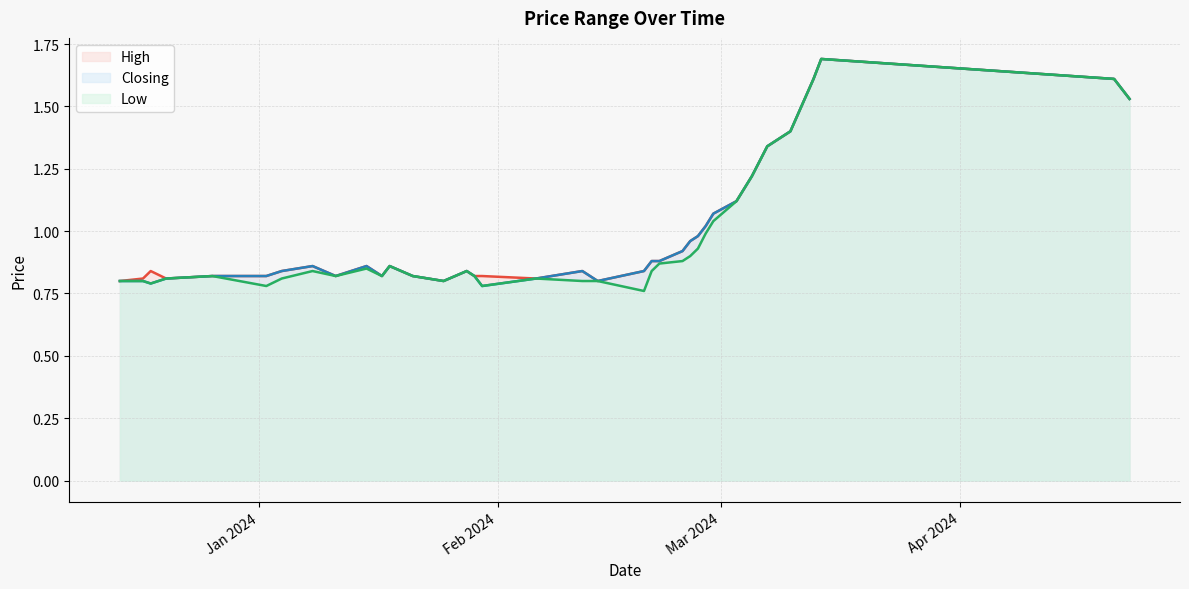

True or false: High and Closing cross at least once.

False